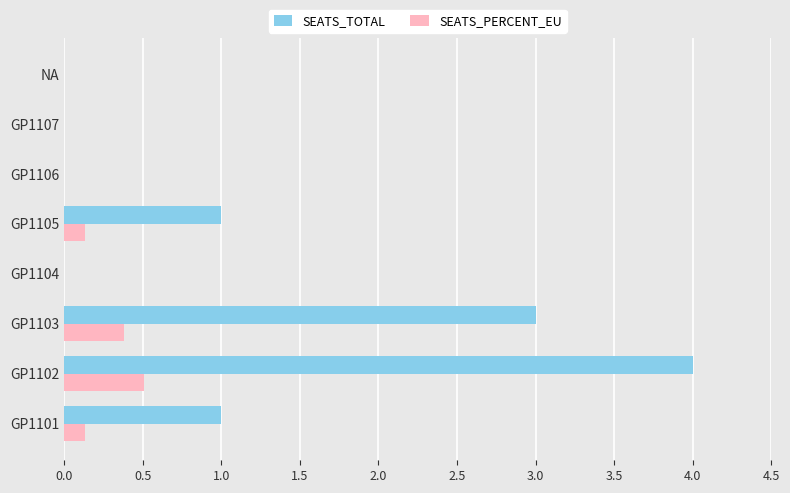

Between GP1102 and GP1107, which series saw the biggest shift?

SEATS_TOTAL